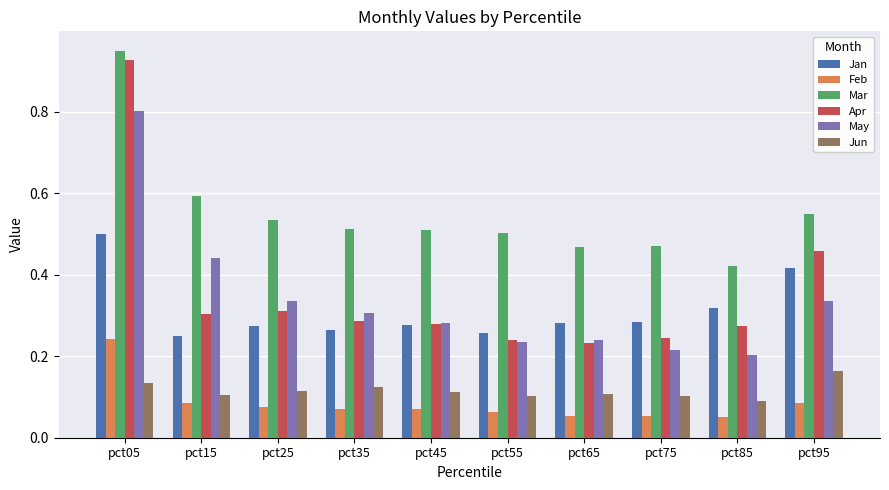

At pct15, list the series in order from smallest to largest.

Feb, Jun, Jan, Apr, May, Mar